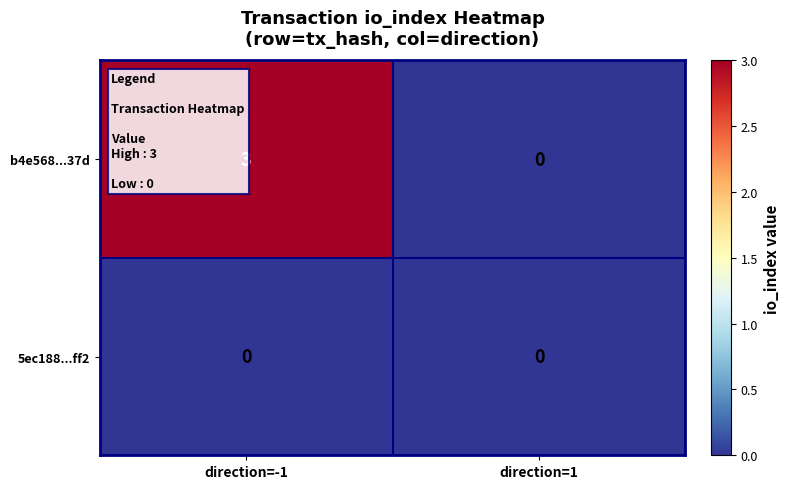

What is the maximum value shown in the chart?

3